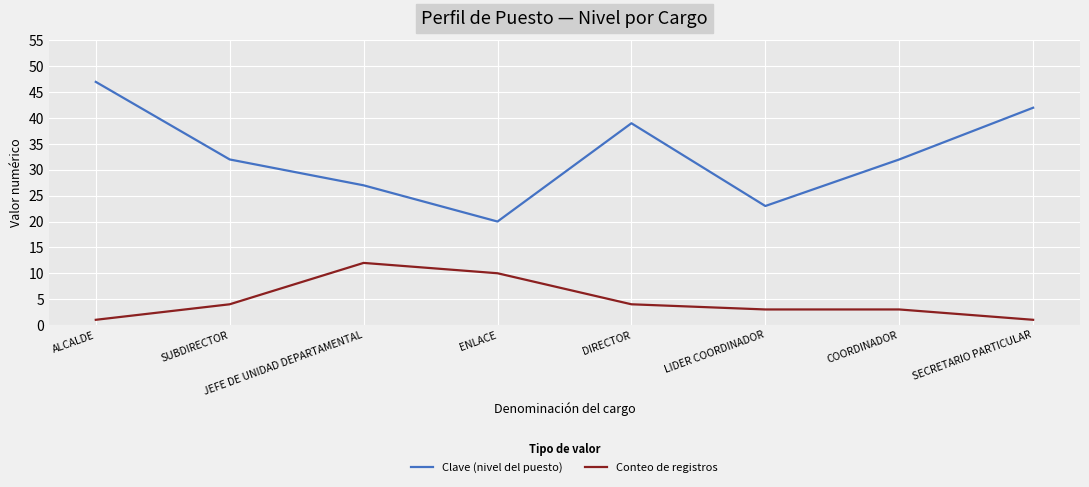

Is the value of Clave (nivel del puesto) at SUBDIRECTOR greater than the value of Conteo de registros at JEFE DE UNIDAD DEPARTAMENTAL?

Yes